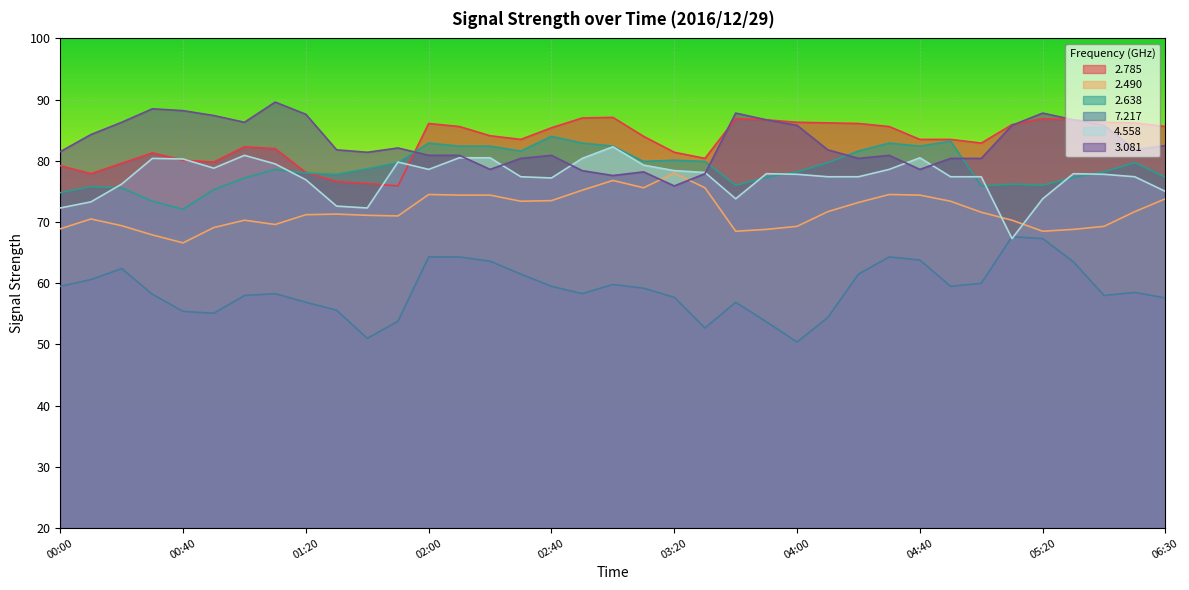

What is the total value across all series at 00:50?

445.5